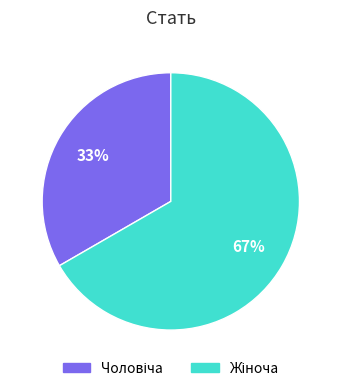

To the nearest percent, what is the average slice percentage?

50%